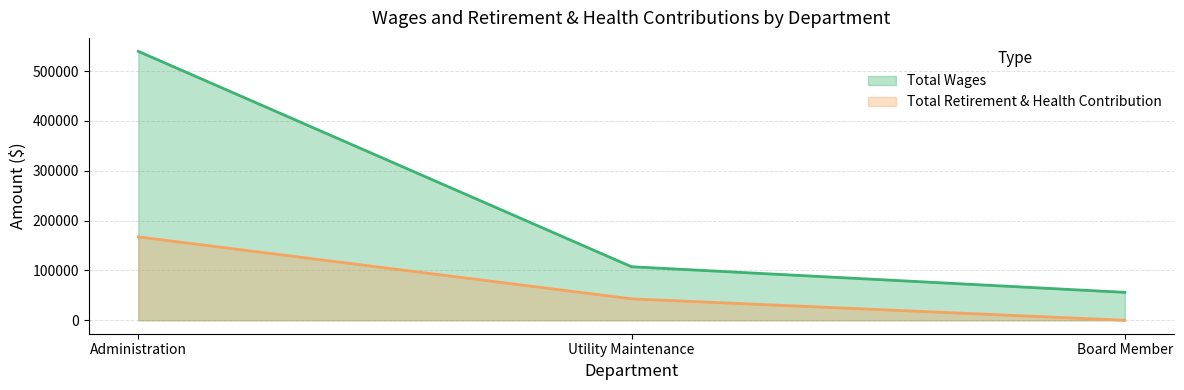

How many categories are shown in the chart?

3